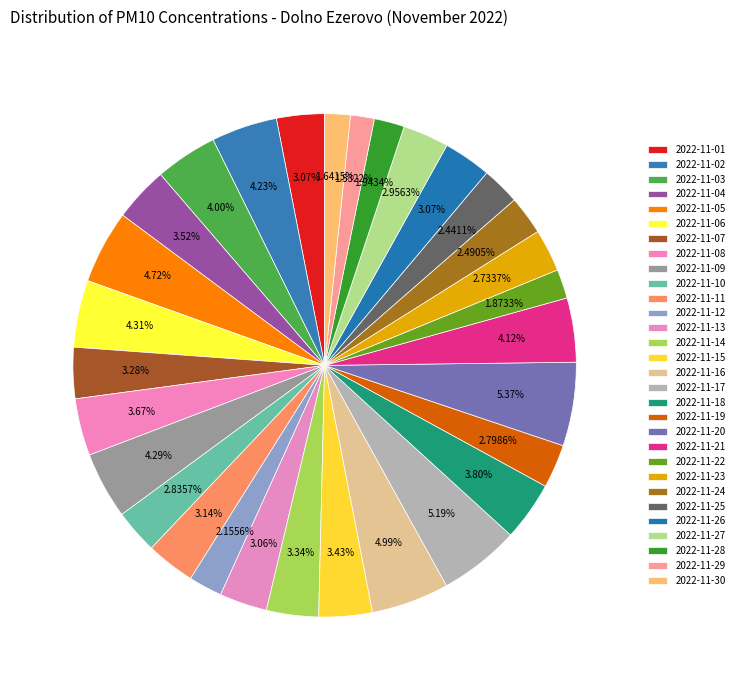

The 2022-11-01 slice represents 3% of the pie. True or false?

True